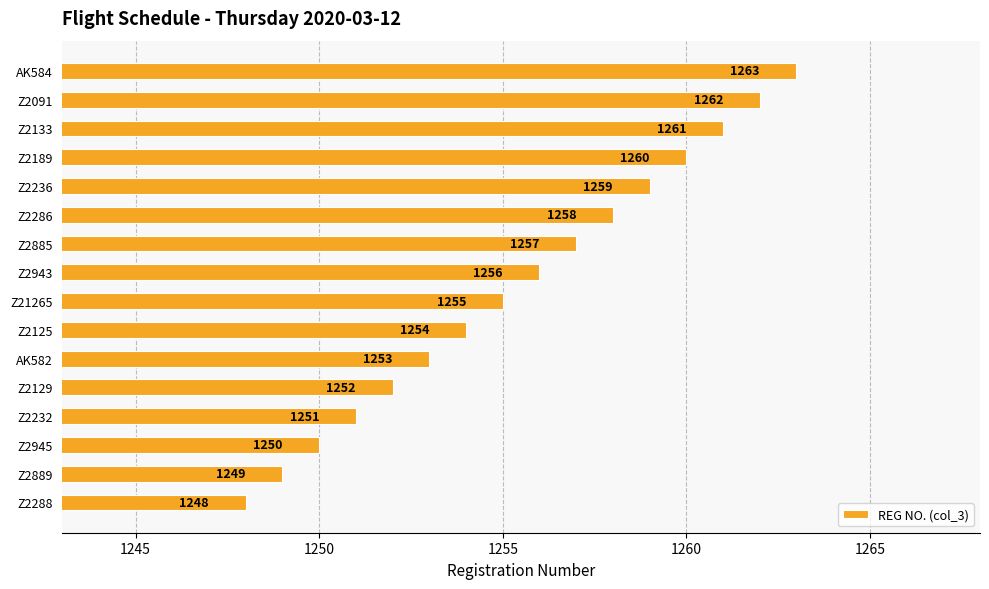

How many values are below 1256?

8